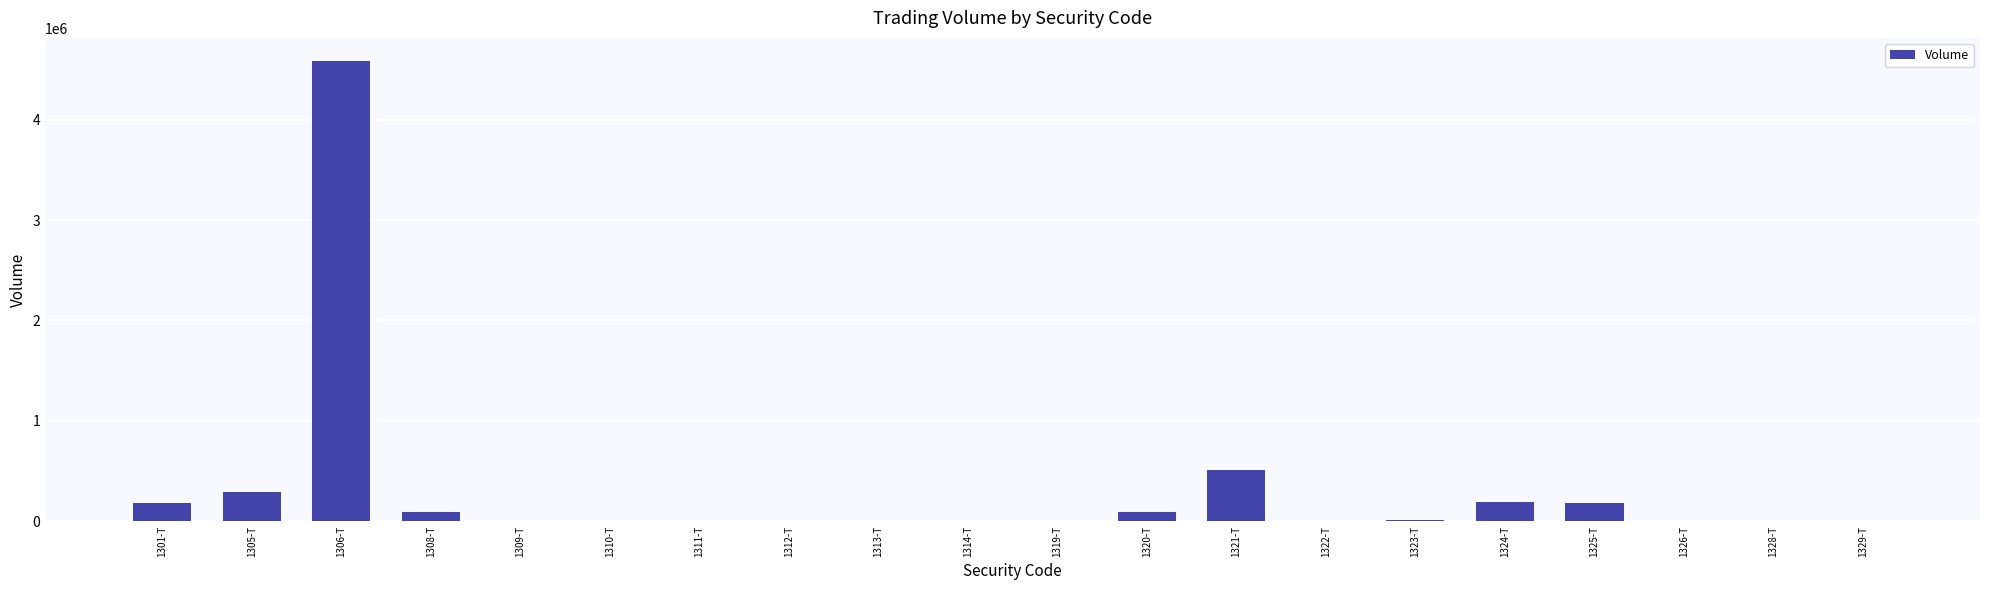

Which label corresponds to the largest value in the chart?

1306-T